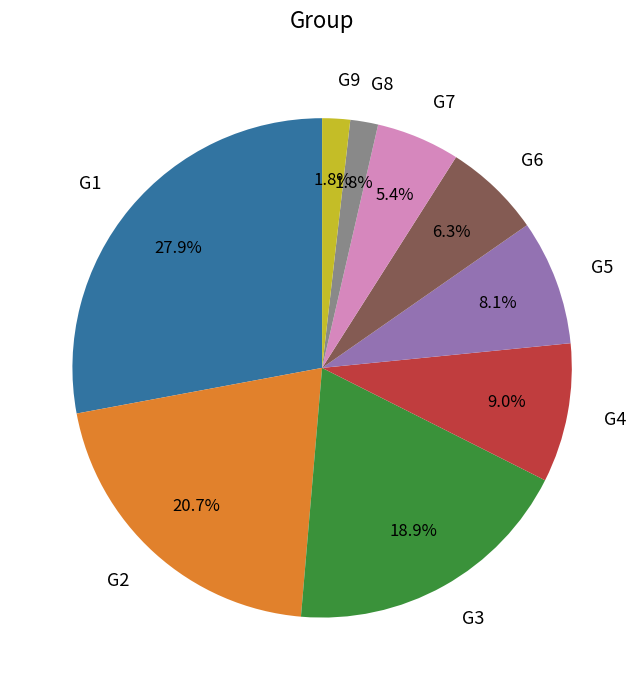

To the nearest percent, what is the difference between the largest and smallest slice percentages?

26%